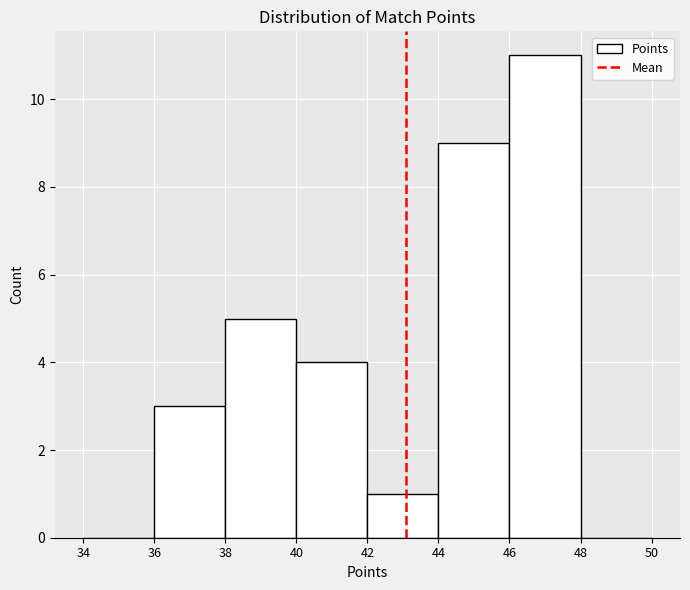

Over which range of the x-axis is the bar tallest?

46 to 48